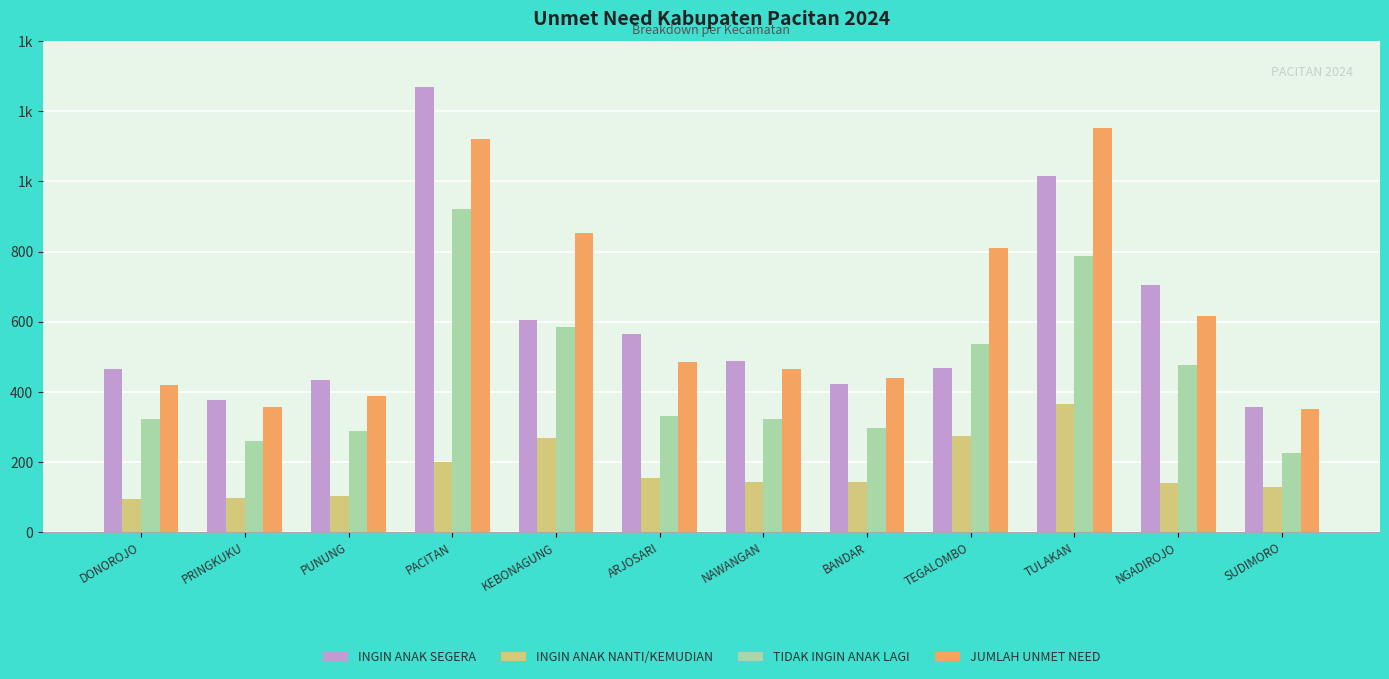

Where is INGIN ANAK NANTI/KEMUDIAN nearest to the value 230?

PACITAN